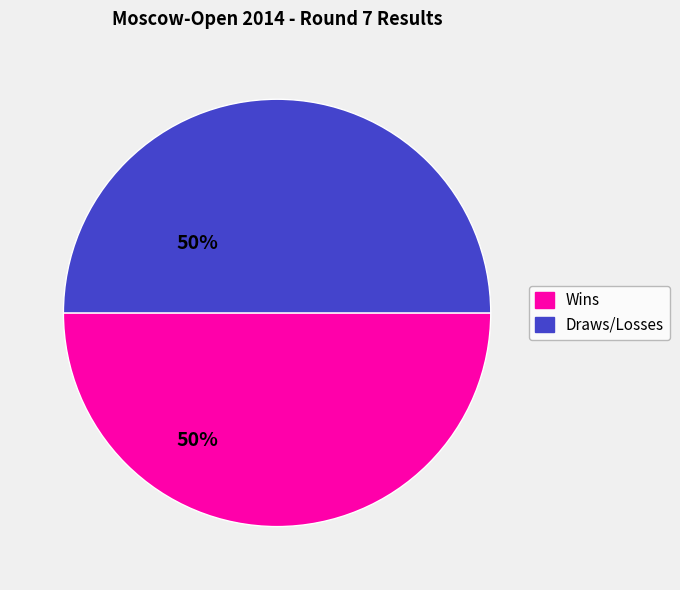

How many slices are in this pie chart?

2